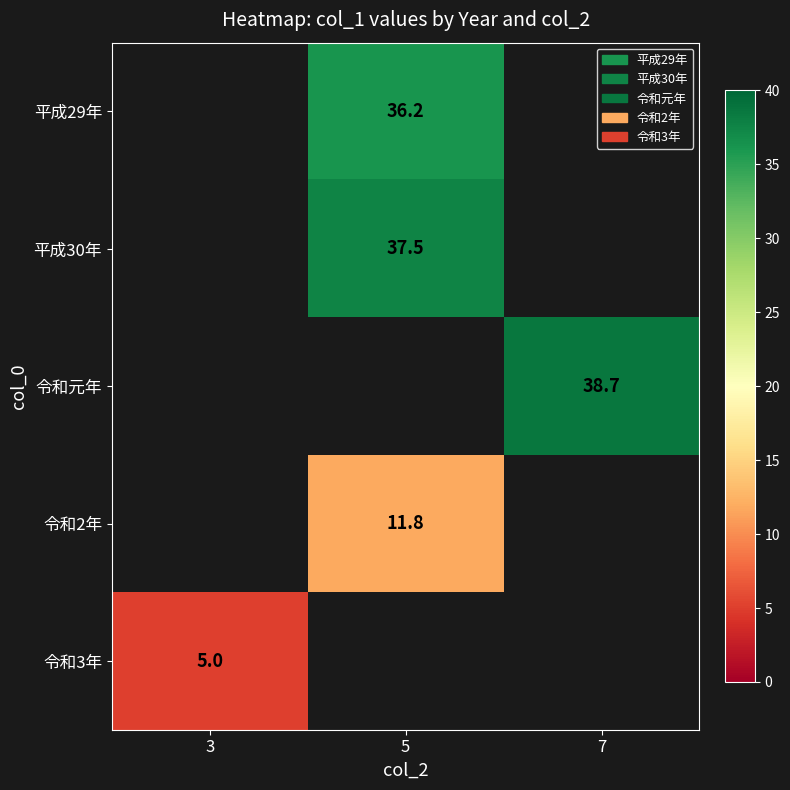

Which label corresponds to the largest value in the chart?

7